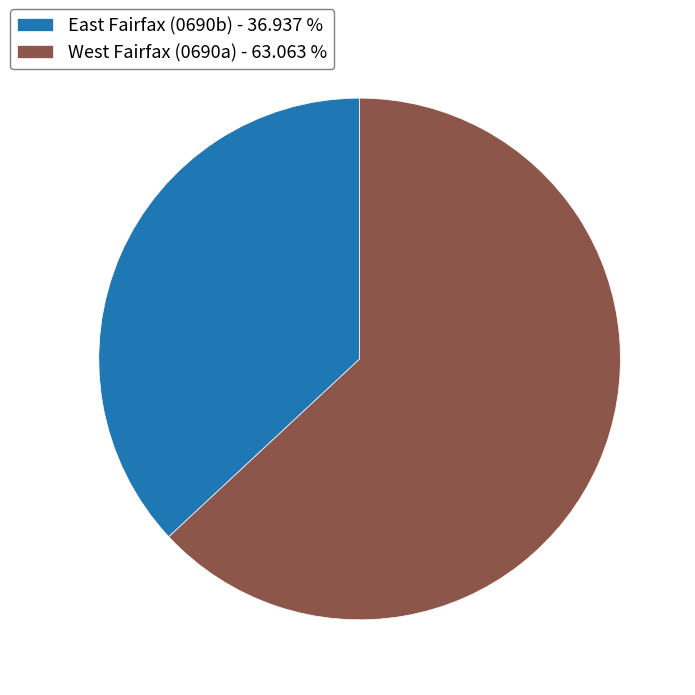

Rank the categories by value from highest to lowest.

West Fairfax (0690a) - 63.063 %, East Fairfax (0690b) - 36.937 %